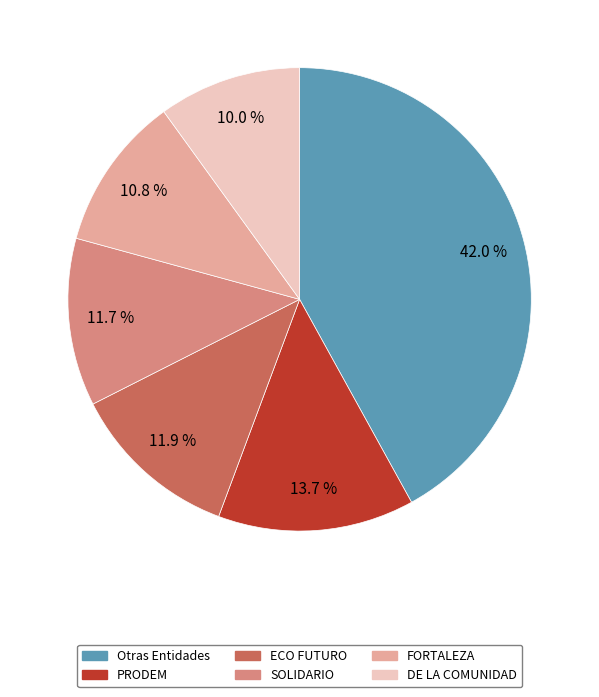

To the nearest percent, what is the average slice percentage?

17%